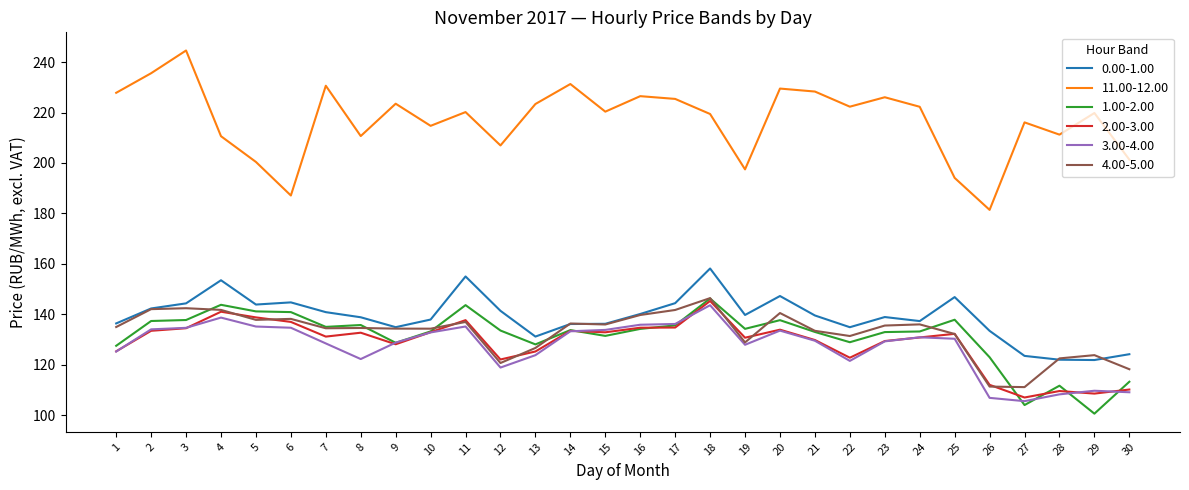

Which series changed the most between 1 and 13?

4.00-5.00